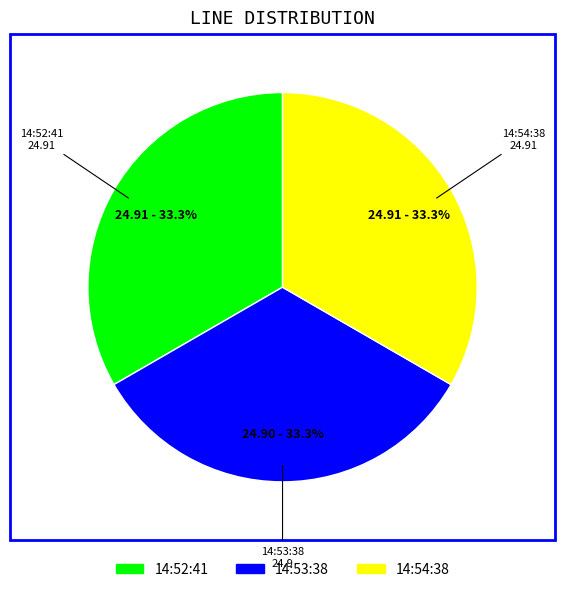

Is there a majority slice in this chart?

No